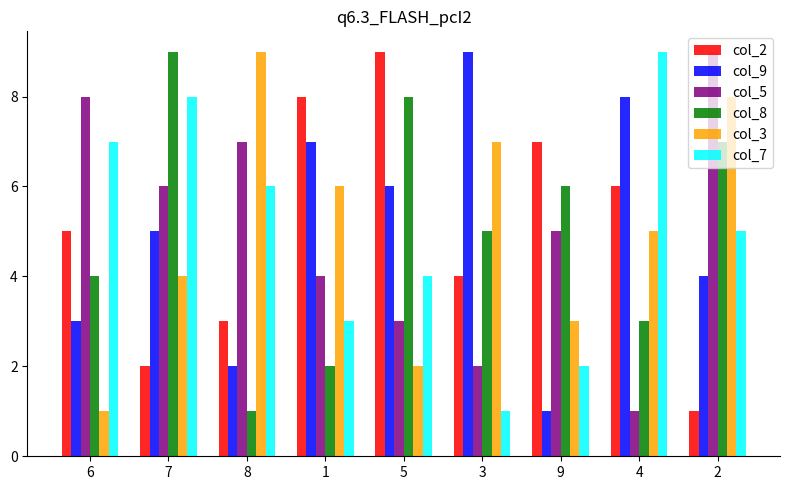

What is the sum of the col_2 values at 6 and 9?

12